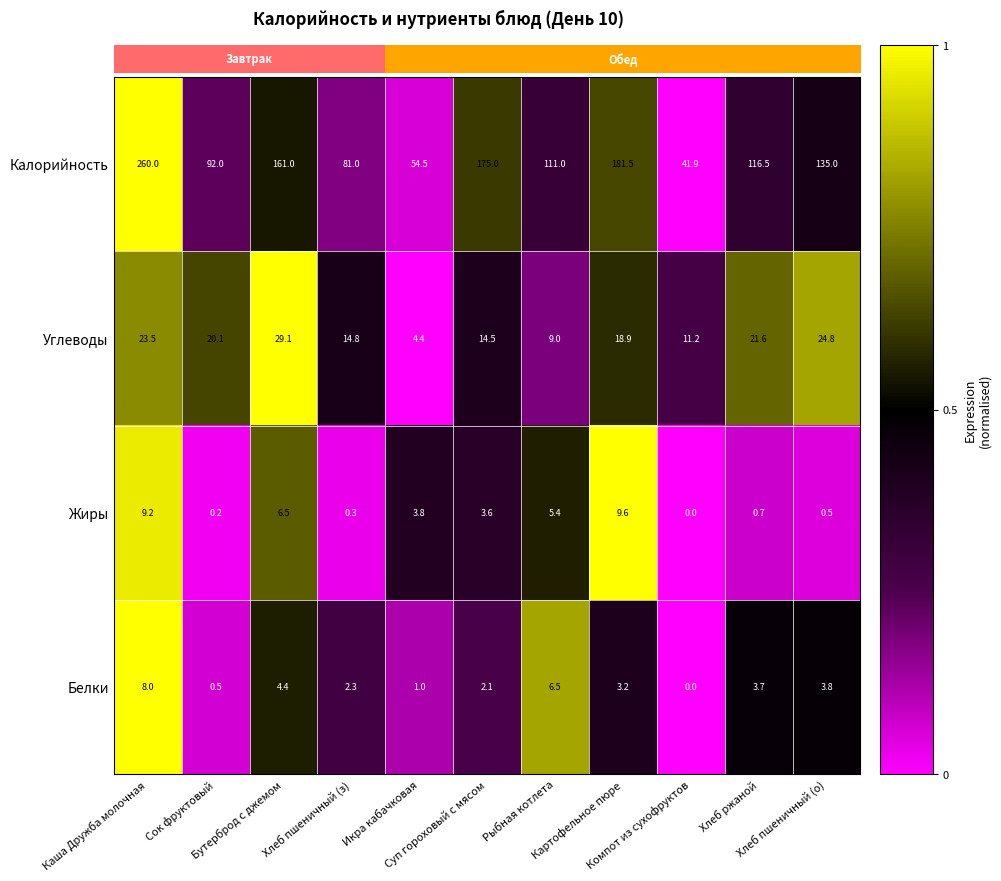

At which category is the sum across all series the highest?

Каша Дружба молочная